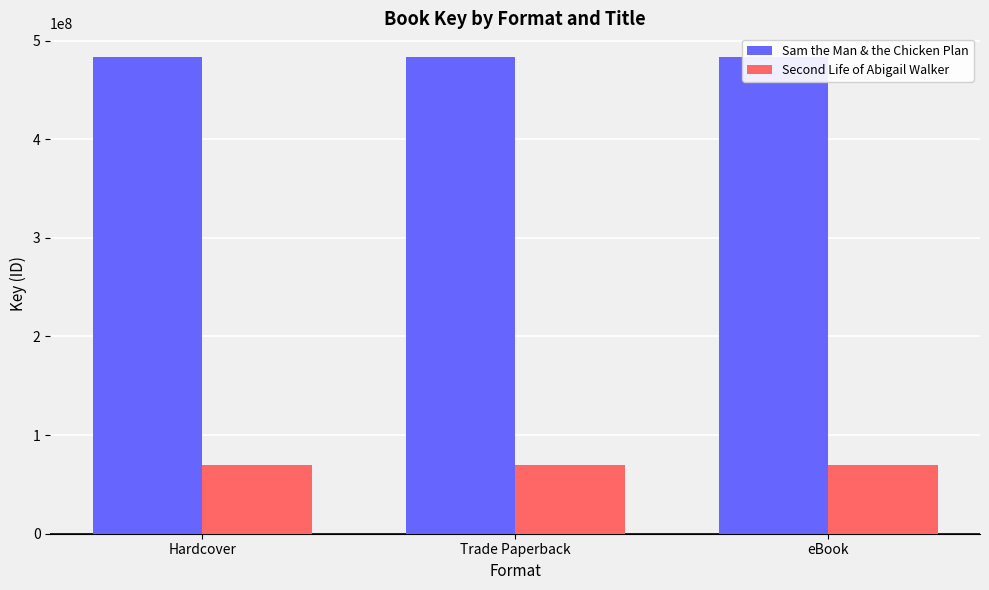

What is the total value across all series at Trade Paperback?

552489816